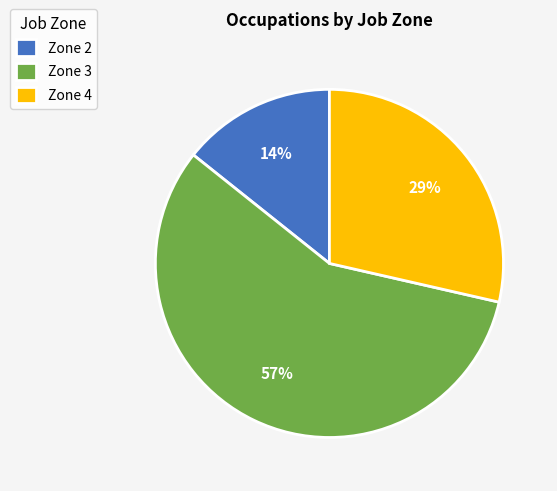

To the nearest percent, what portion does Zone 4 represent?

29%